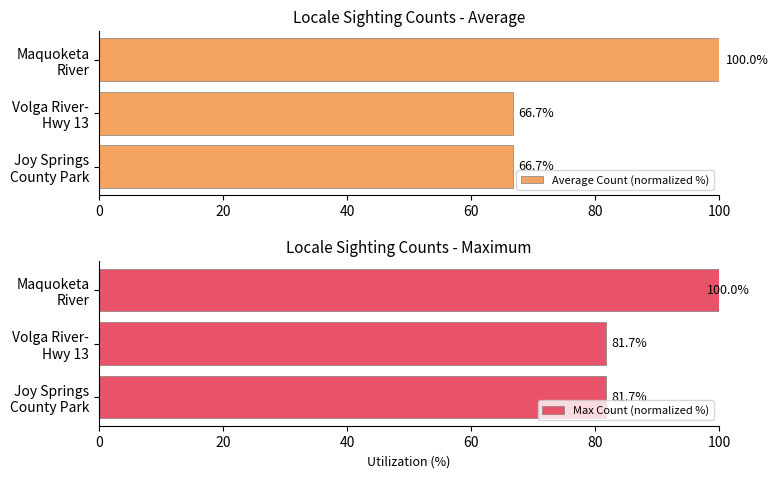

What is the minimum value for Average Count (normalized %)?

66.7